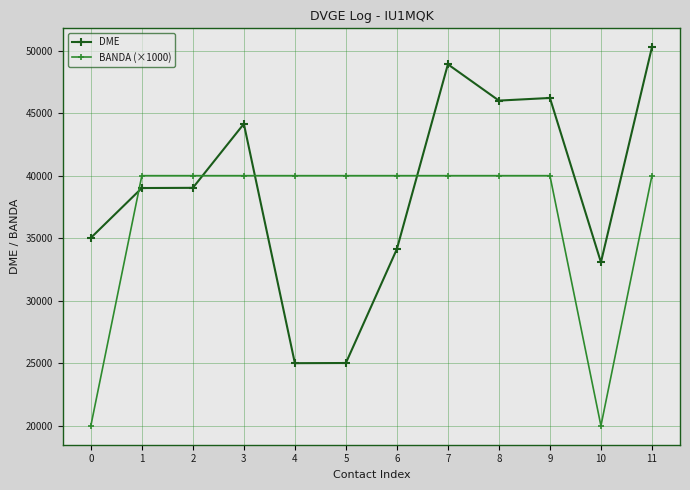

What are all the series names shown in the legend?

DME, BANDA (×1000)